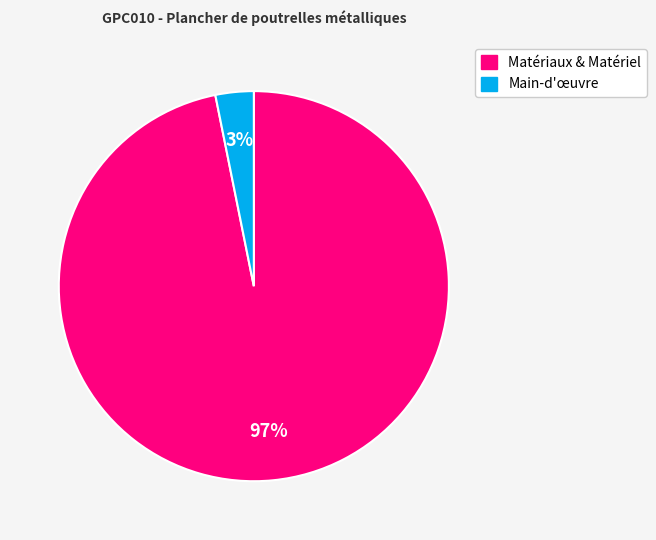

To the nearest percent, what is the difference between the largest and smallest slice percentages?

94%